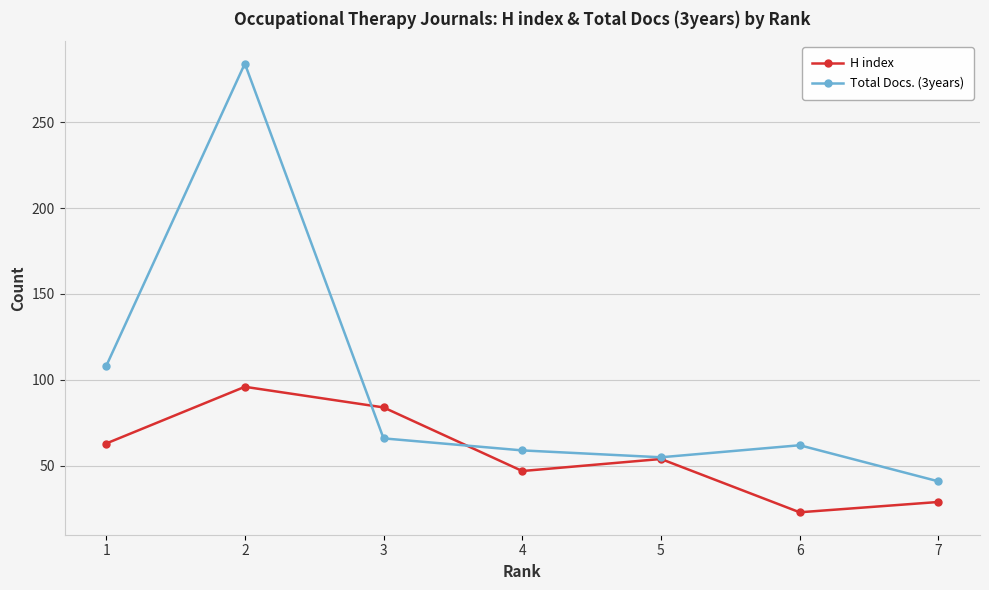

Reading right to left, transcribe all the data shown in this chart.

H index: 29	23	54	47	84	96	63
Total Docs. (3years): 41	62	55	59	66	284	108